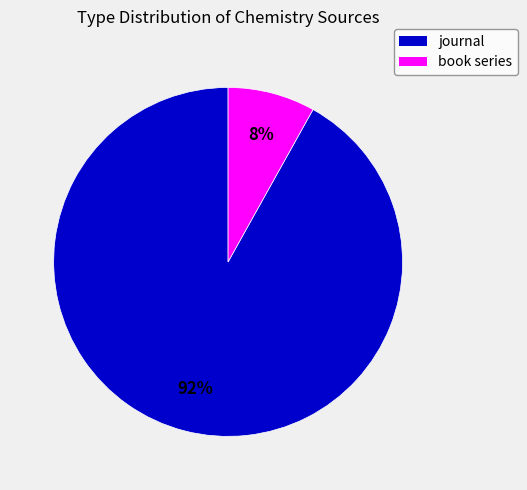

The book series slice represents 8% of the pie. True or false?

True